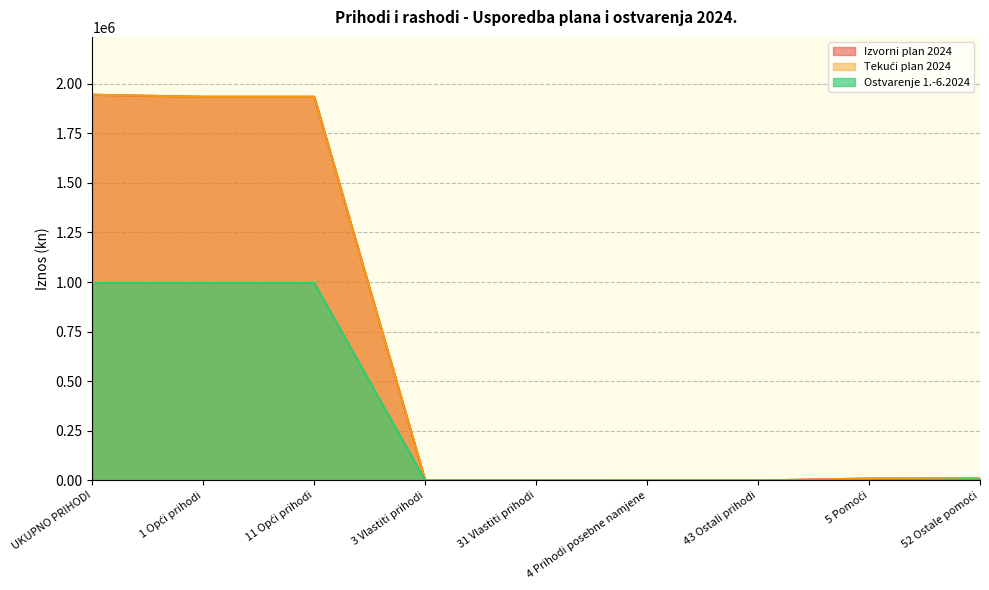

What is the label of the 4th point from the left?

3 Vlastiti prihodi